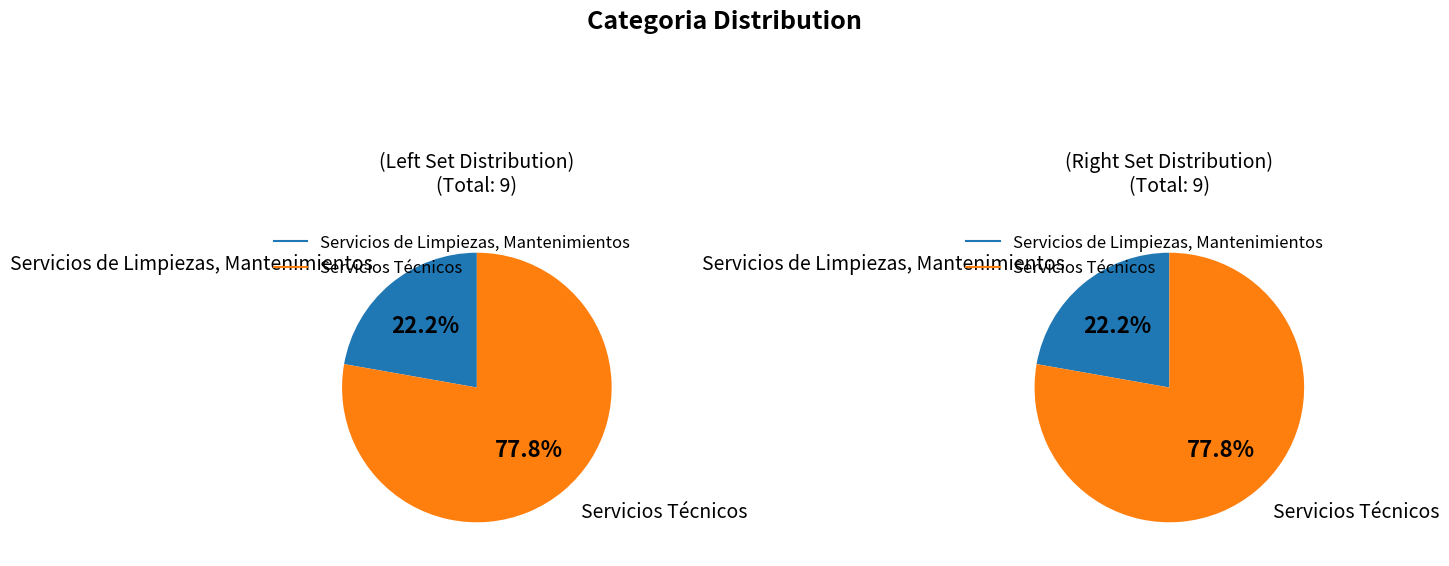

Combined, do Servicios Técnicos and Servicios de Limpiezas, Mantenimientos account for over 50%?

Yes